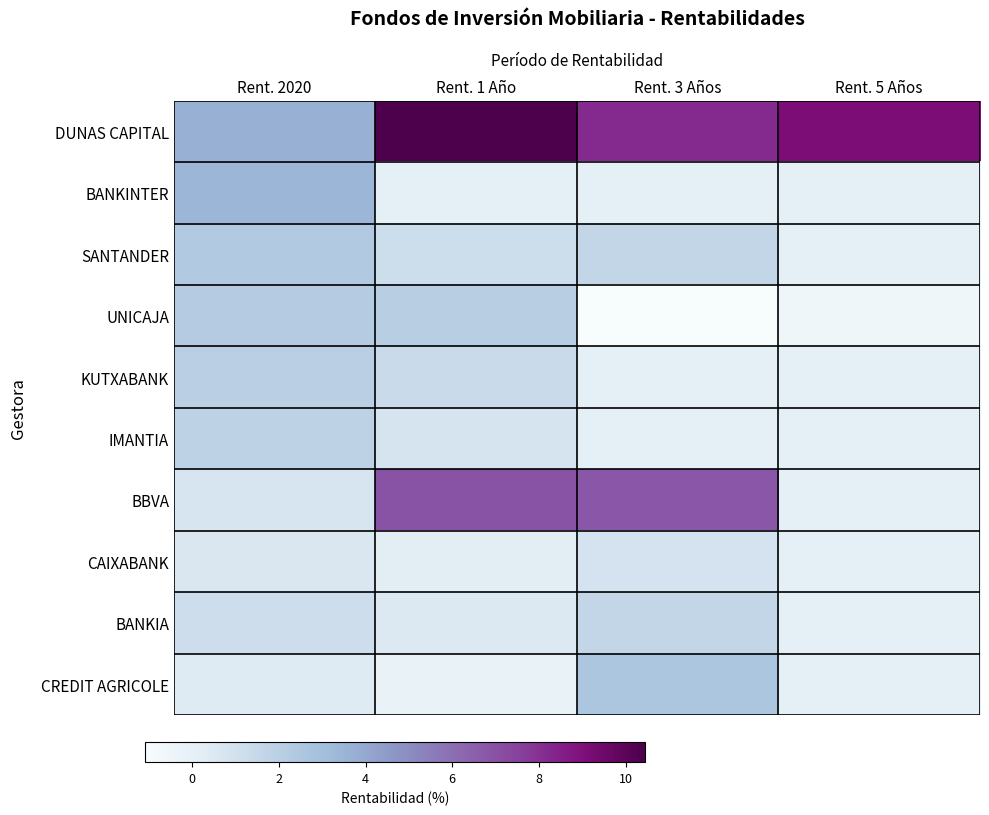

What is the difference between the highest and lowest values at Rent. 1 Año?

10.6